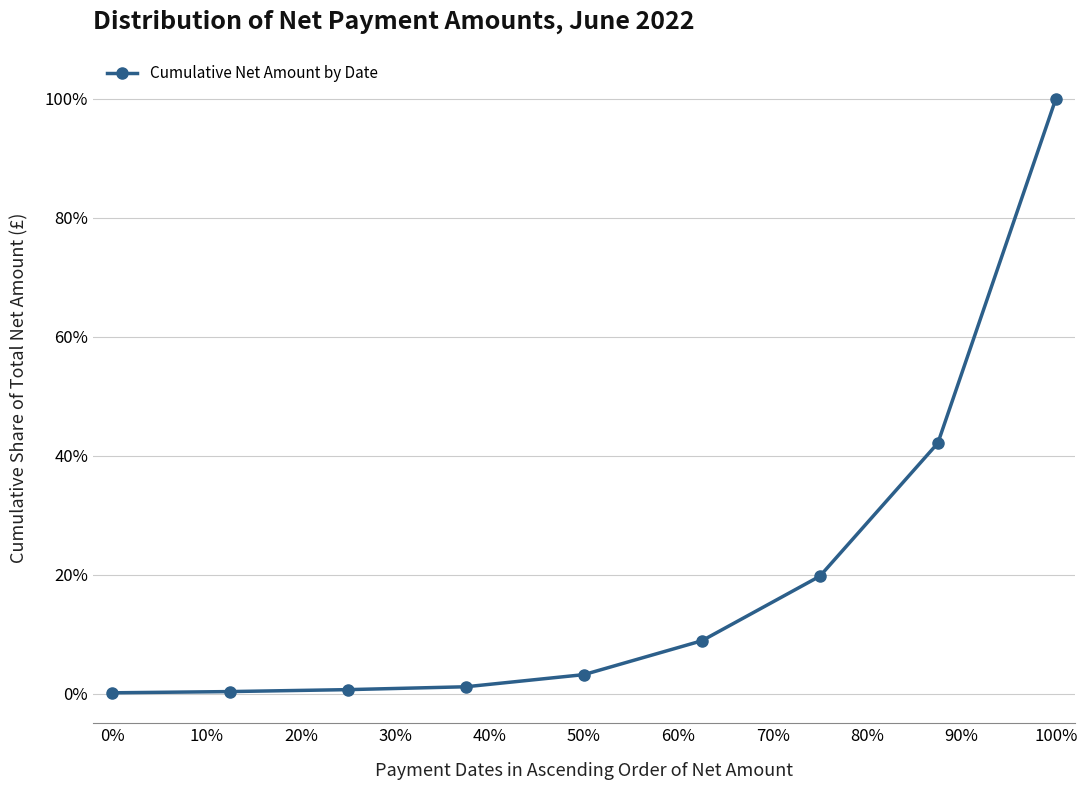

What is the difference between the maximum and minimum values?

99.8